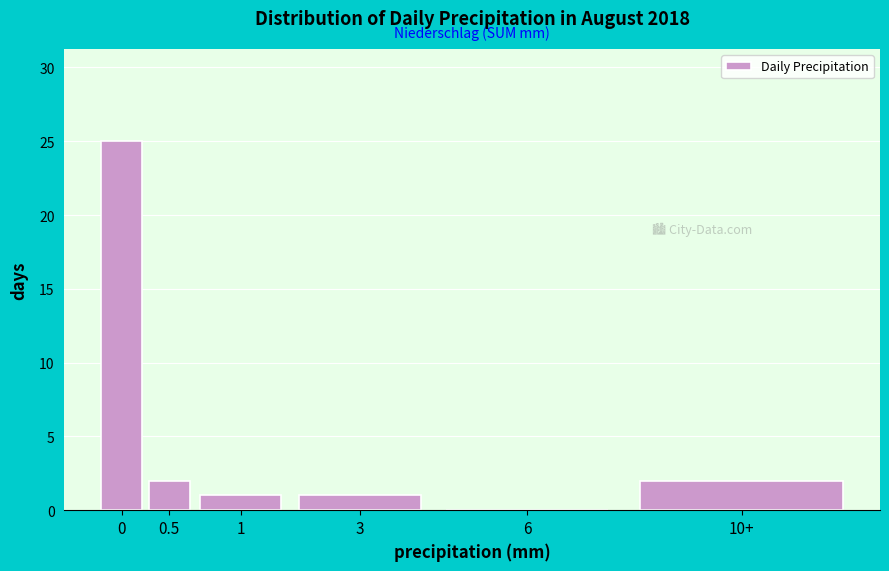

Reading left to right, extract all data points from this chart.

0=25	0.5=2	1=1	3=1	6=0	10+=2